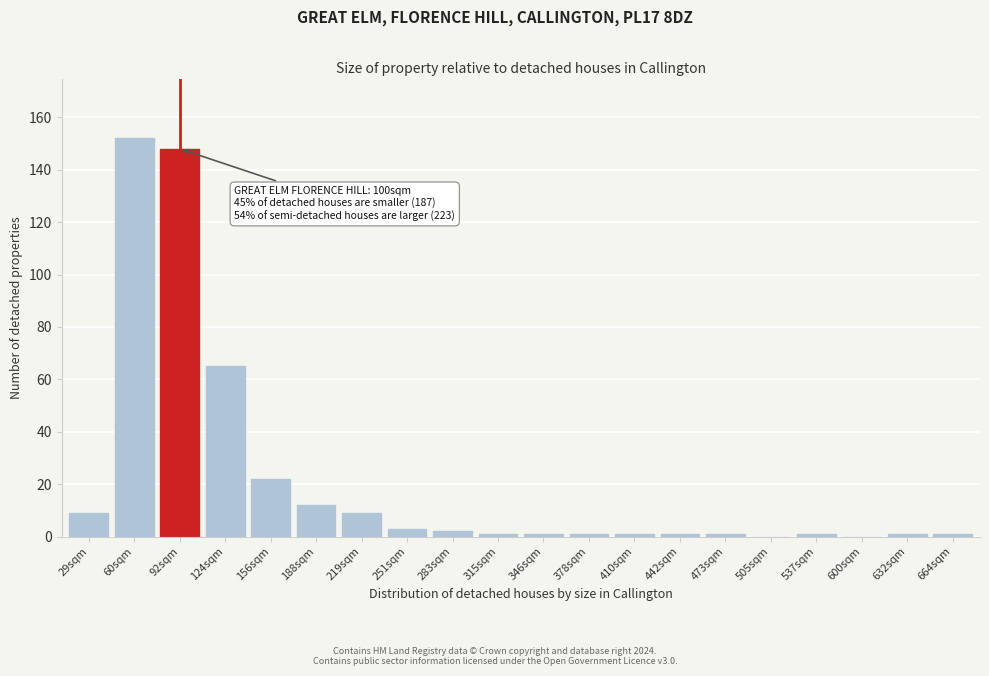

Reading right to left, transcribe all the data shown in this chart.

664sqm=1	632sqm=1	600sqm=0	537sqm=1	505sqm=0	473sqm=1	442sqm=1	410sqm=1	378sqm=1	346sqm=1	315sqm=1	283sqm=2	251sqm=3	219sqm=9	188sqm=12	156sqm=22	124sqm=65	92sqm=148	60sqm=152	29sqm=9